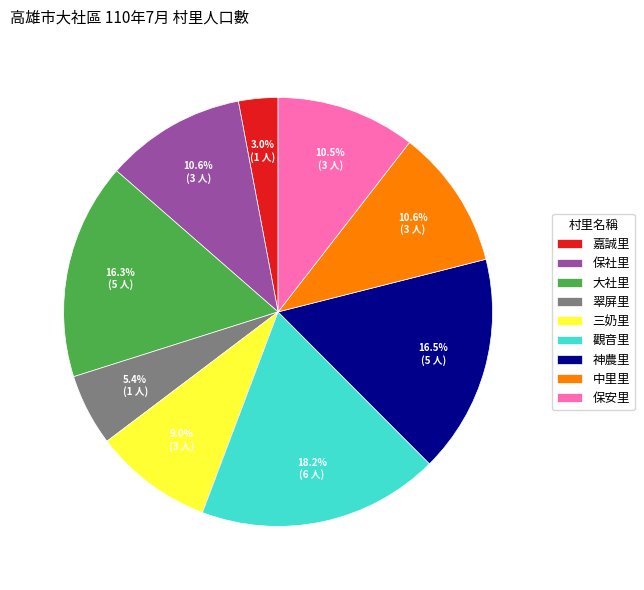

What is the ratio of the value at 神農里 to the value at 觀音里?

0.9